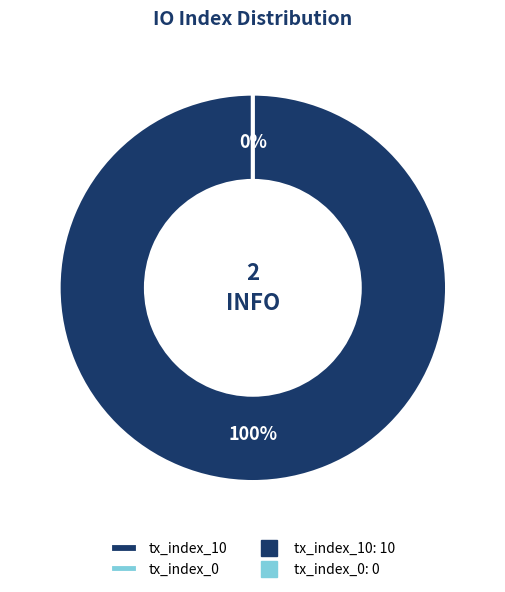

Is tx_index_10 the majority of the pie?

Yes